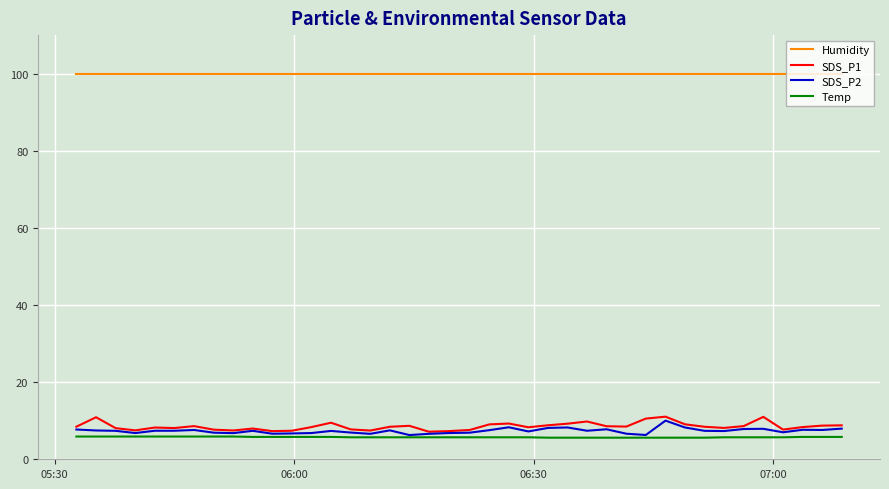

Which series has the largest total across all categories?

Humidity